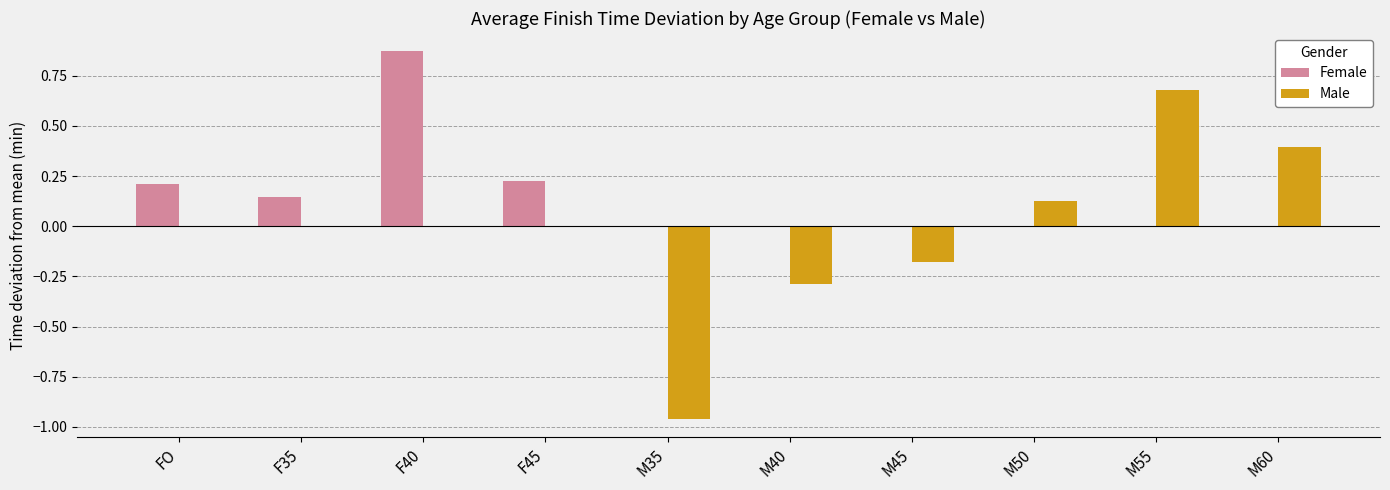

Which series changed the most between F35 and M45?

Male